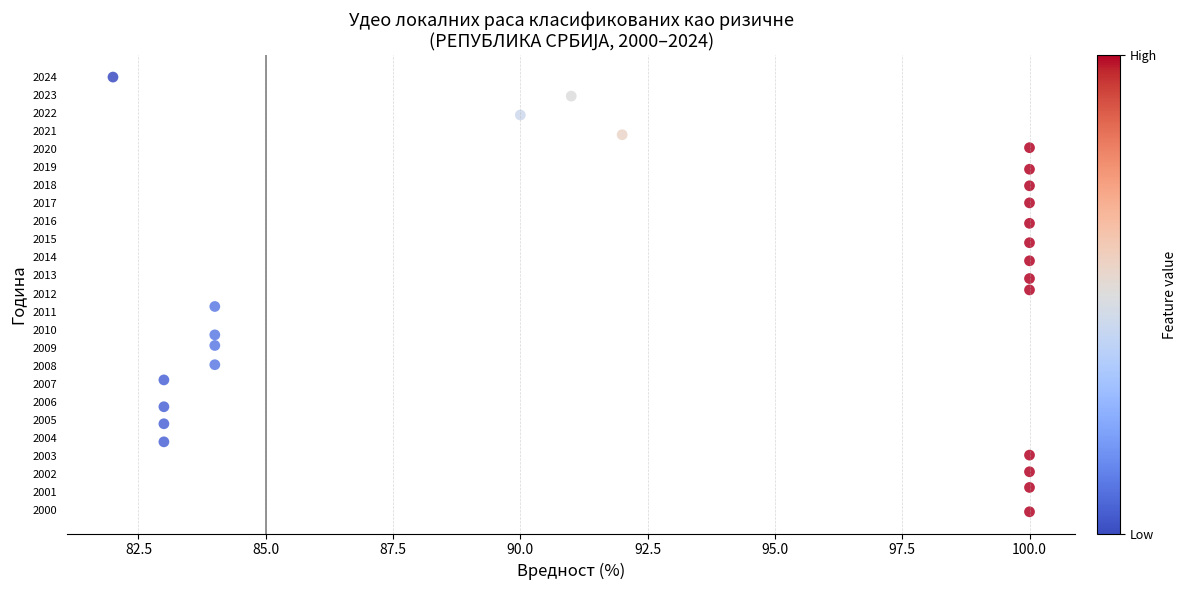

What Y value in the scatter plot is closest to 2011?

2011.3